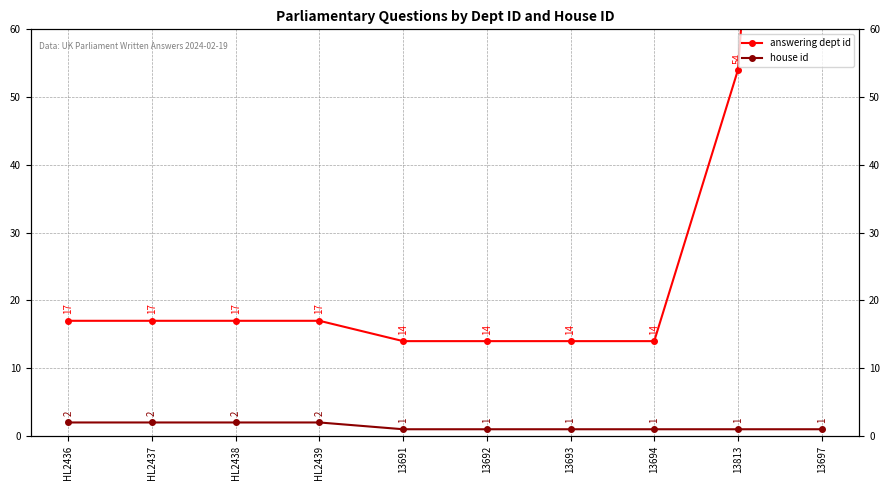

Reading right to left, extract all data points from this chart.

answering dept id: 217	54	14	14	14	14	17	17	17	17
house id: 1	1	1	1	1	1	2	2	2	2